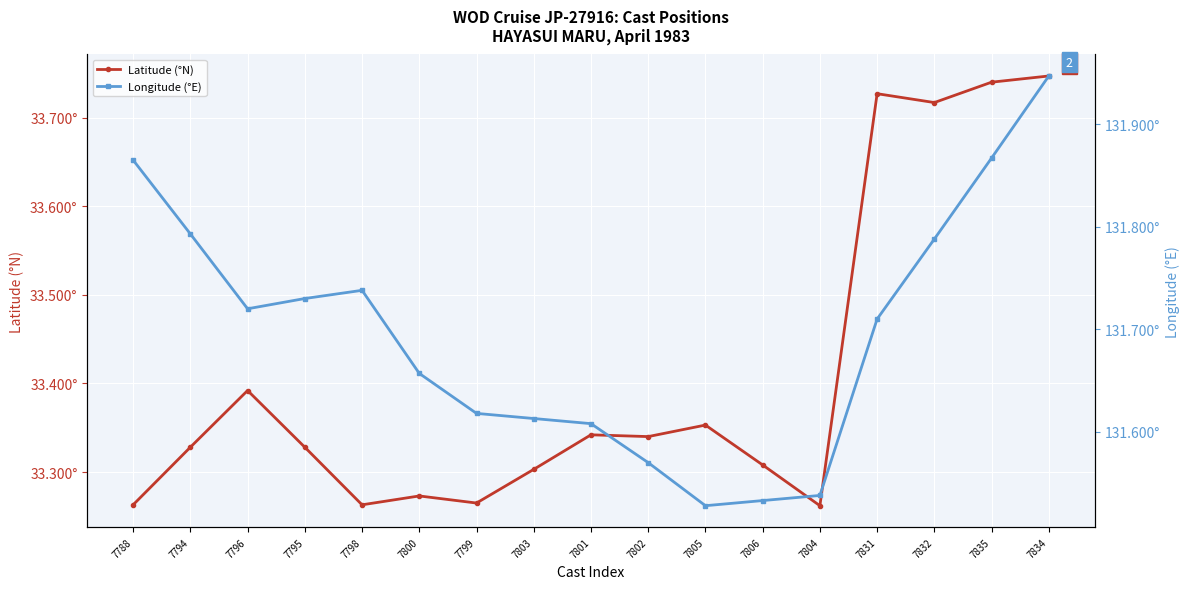

The Latitude (°N) series shows 33.3 at 7802. True or false?

True